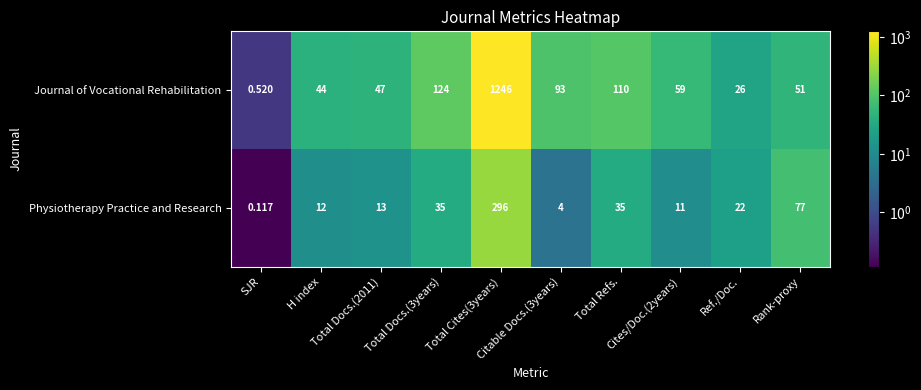

Which series has the largest range (max minus min)?

Journal of Vocational Rehabilitation